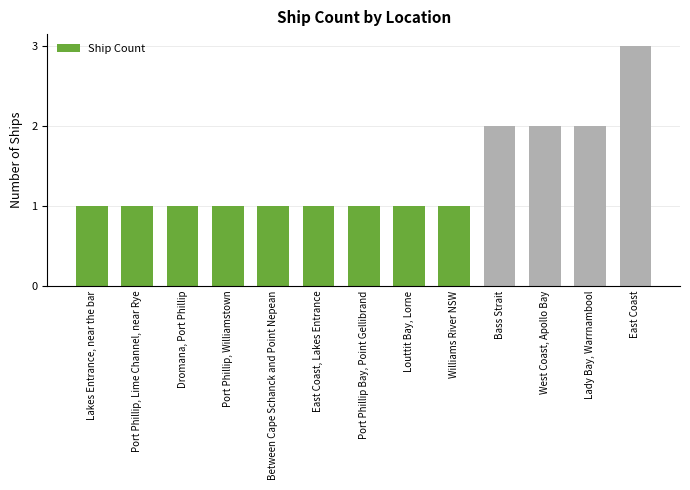

What is the minimum value shown in the chart?

1